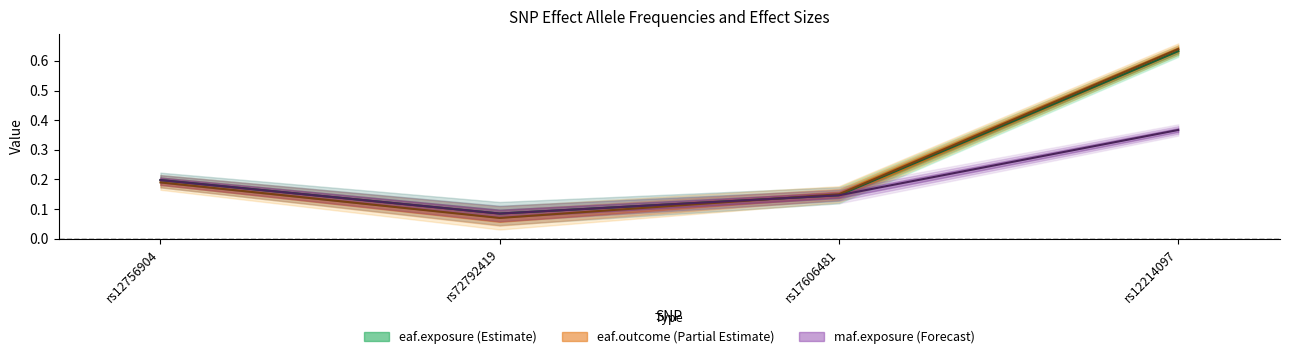

What value does the maf.exposure line series have at rs12214097?

0.4